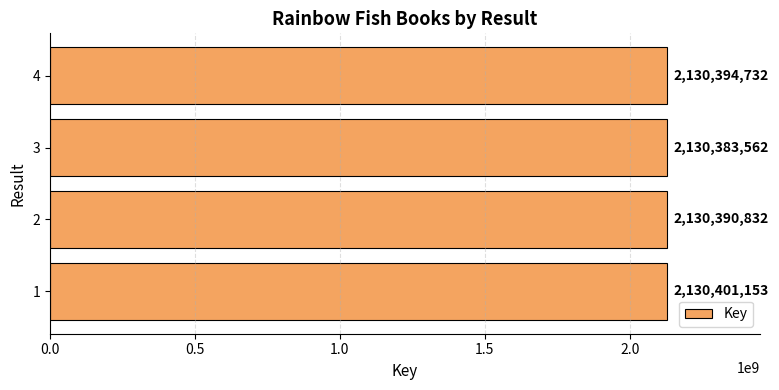

How many data points does each series have?

4